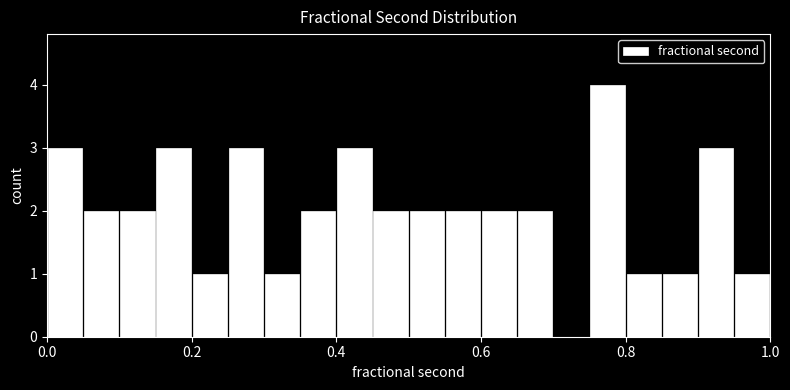

Read against the x-axis, roughly where is the centre of the tallest bar?

0.78